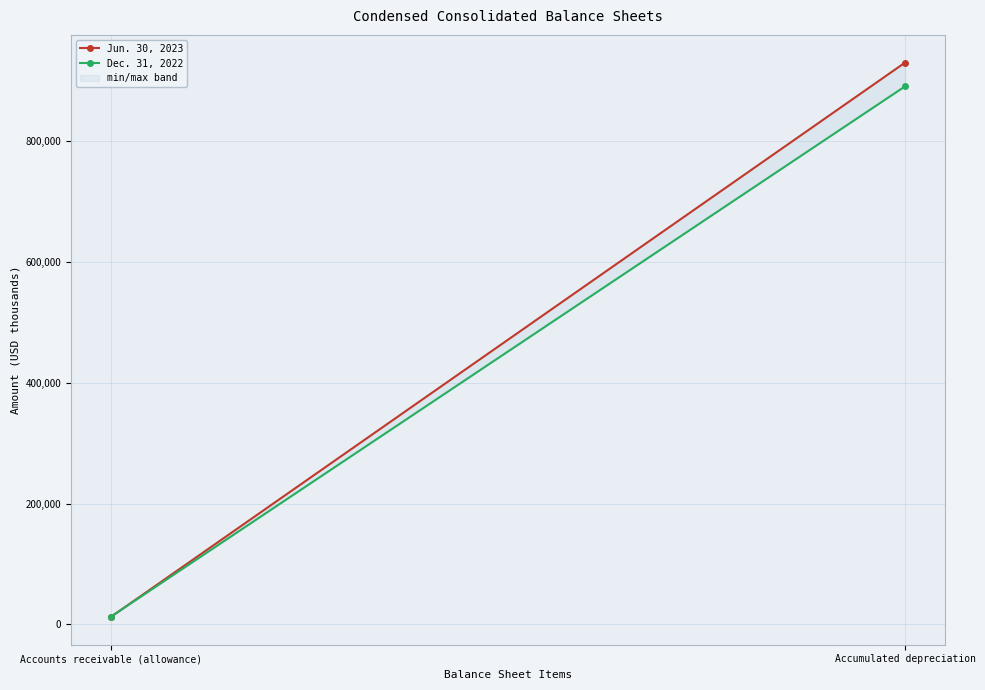

Reading left to right, list all the values displayed in this chart.

Jun. 30, 2023: Accounts receivable (allowance)=12170	Accumulated depreciation=929890
Dec. 31, 2022: Accounts receivable (allowance)=12556	Accumulated depreciation=890543